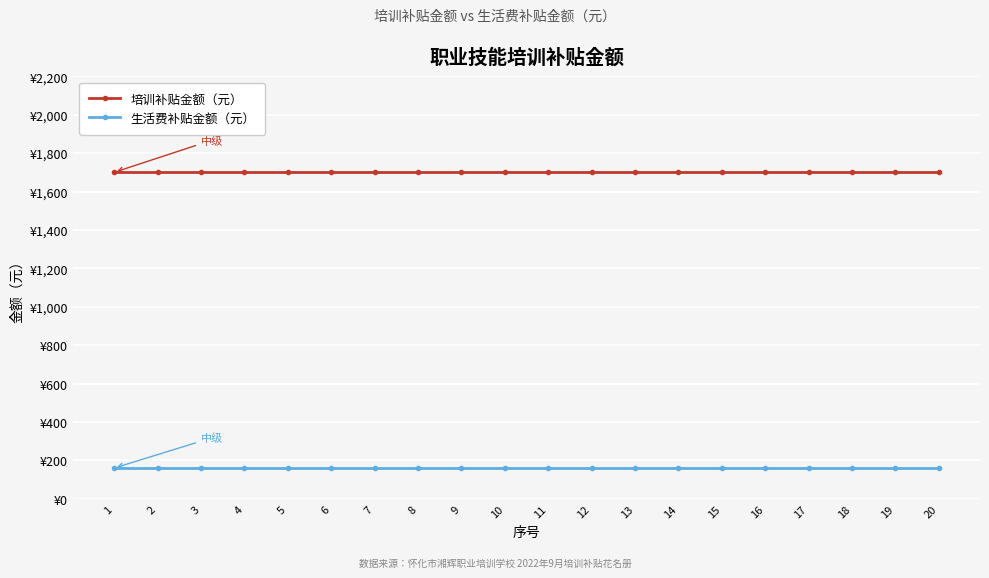

True or false: 生活费补贴金额（元） and 培训补贴金额（元） cross at least once.

False